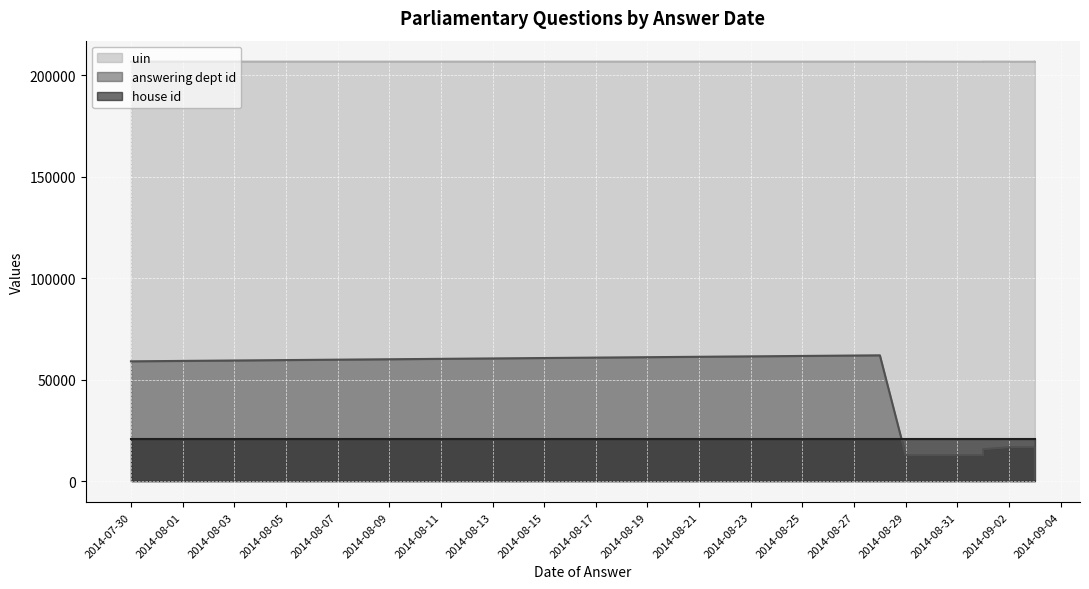

What is the value of the answering dept id point at the 6th from the left?

16729.5